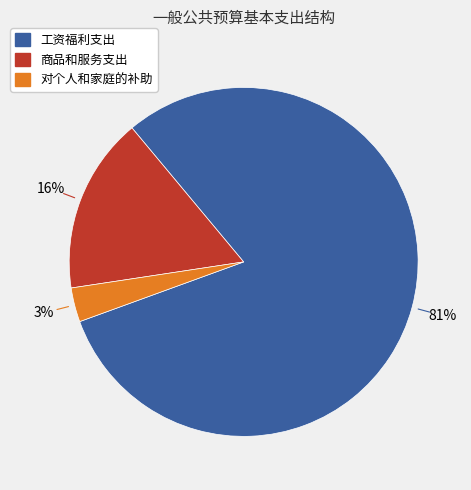

What percentage is the 对个人和家庭的补助 slice, to the nearest percent?

3%